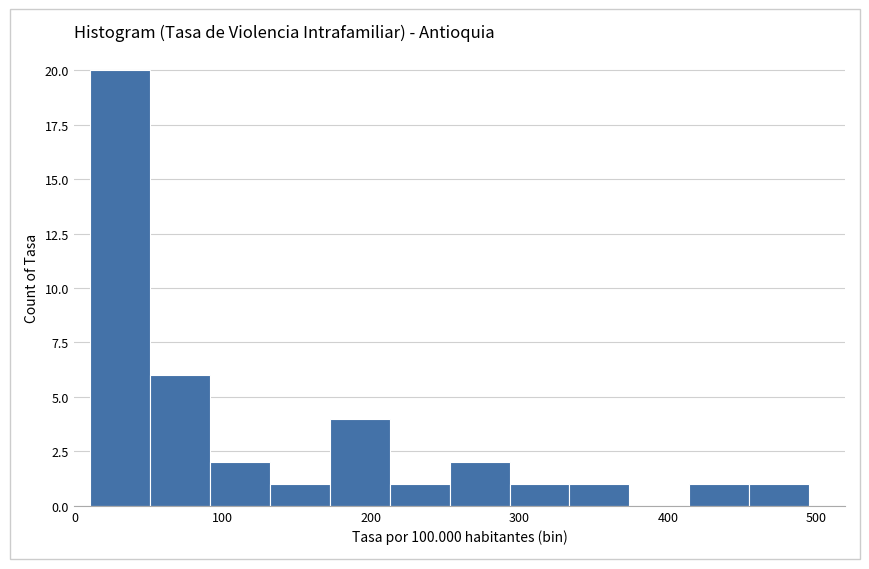

Over which range of the x-axis is the bar tallest?

10 to 50